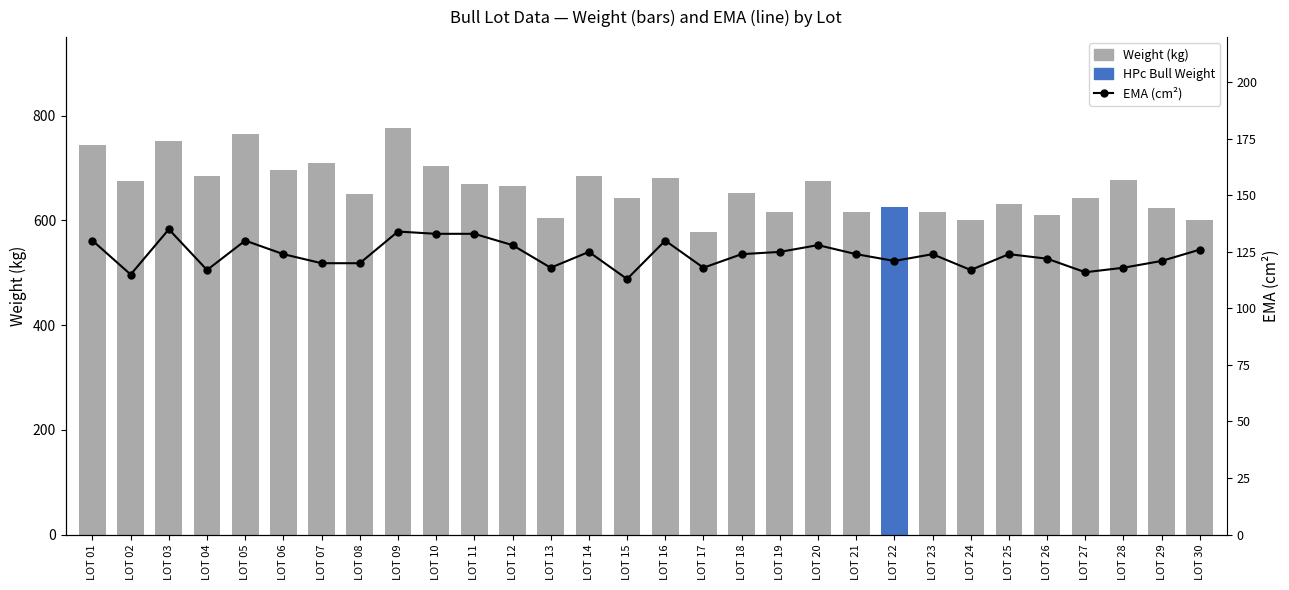

The Weight (kg) series shows 610 at LOT 26. True or false?

True